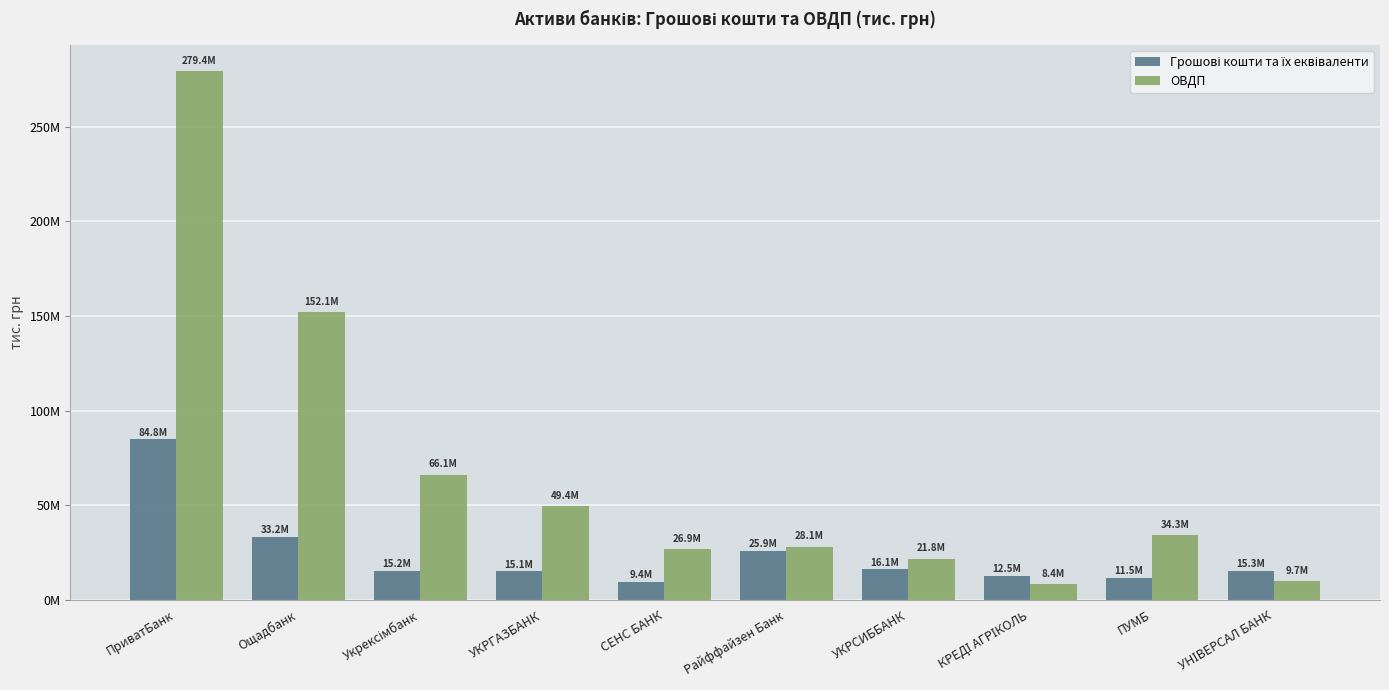

What is the label of the 1st bar from the left?

ПриватБанк